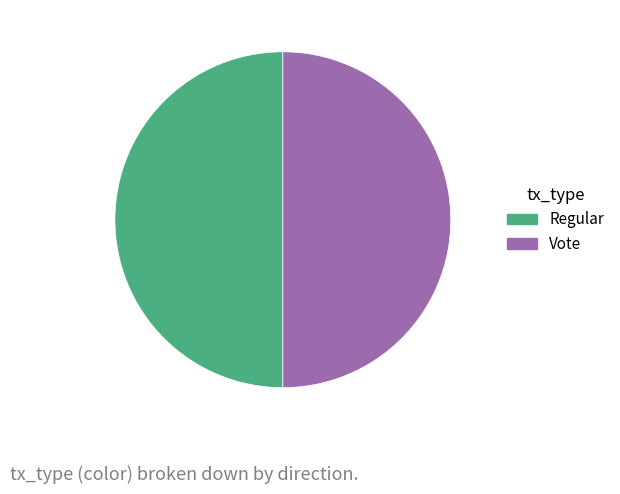

The Vote slice represents 42% of the pie. True or false?

False